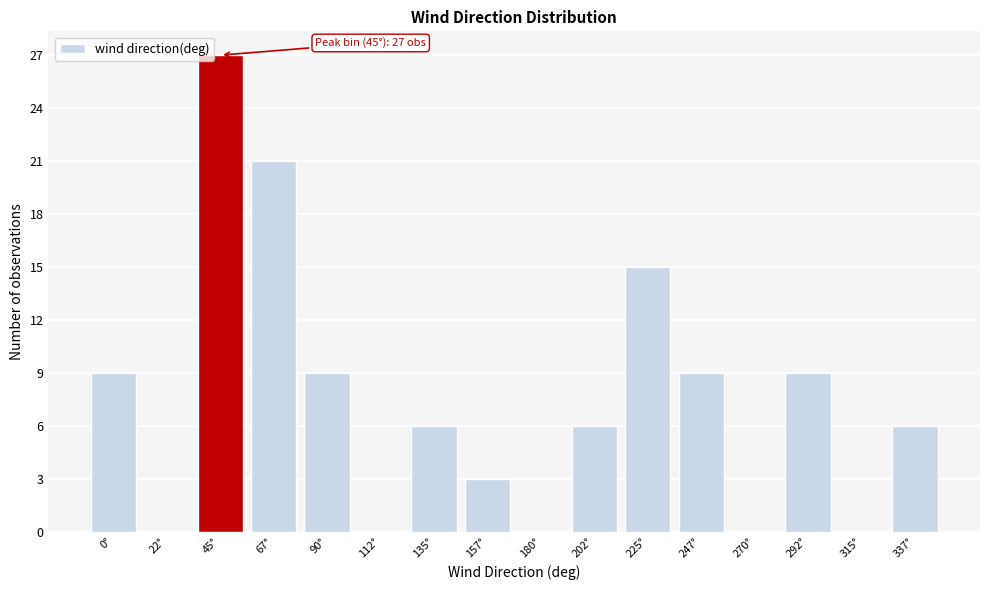

Reading left to right, what are all the values shown in this chart?

0°=9	22°=0	45°=27	67°=21	90°=9	112°=0	135°=6	157°=3	180°=0	202°=6	225°=15	247°=9	270°=0	292°=9	315°=0	337°=6